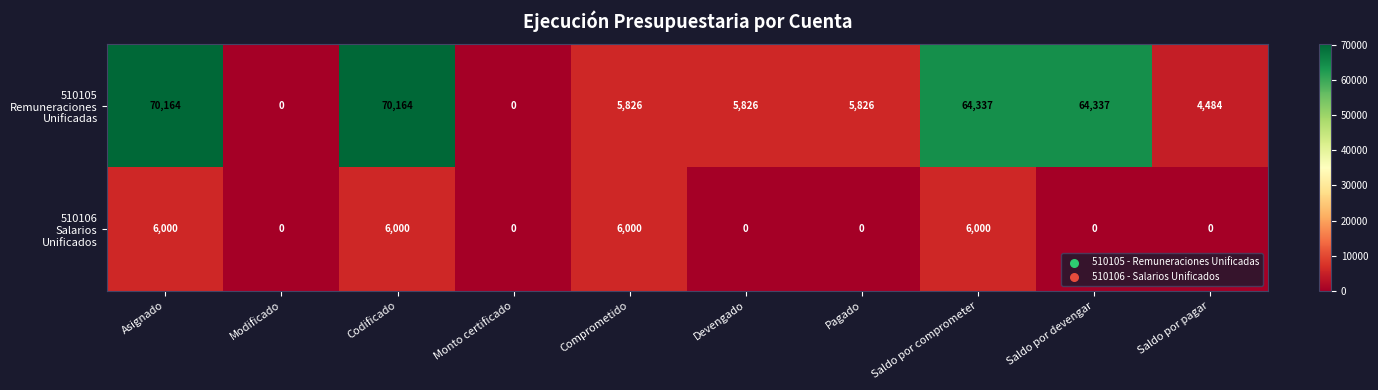

At how many categories does at least one series exceed 43915?

4